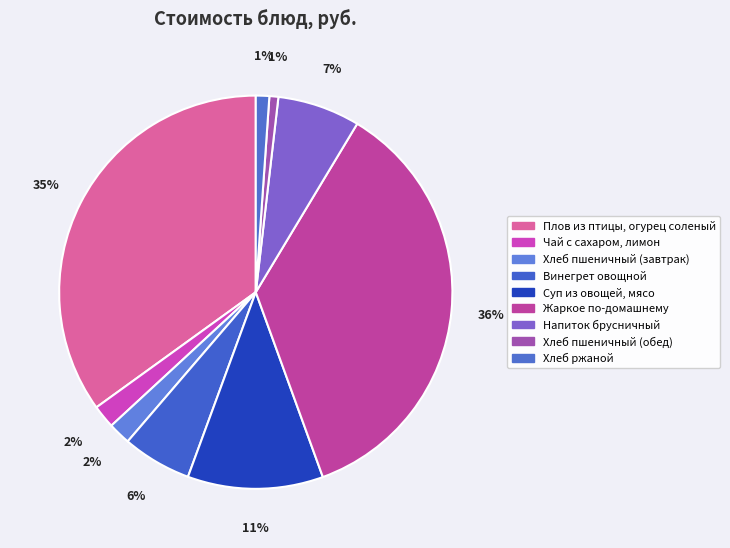

Count the number of slices in the pie.

9